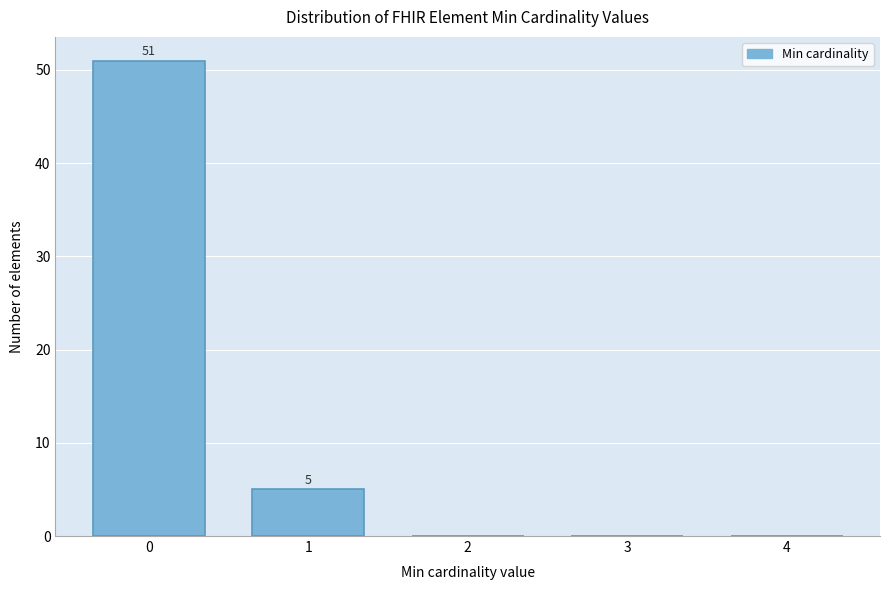

Reading left to right, what are all the values shown in this chart?

0=51	1=5	2=0	3=0	4=0